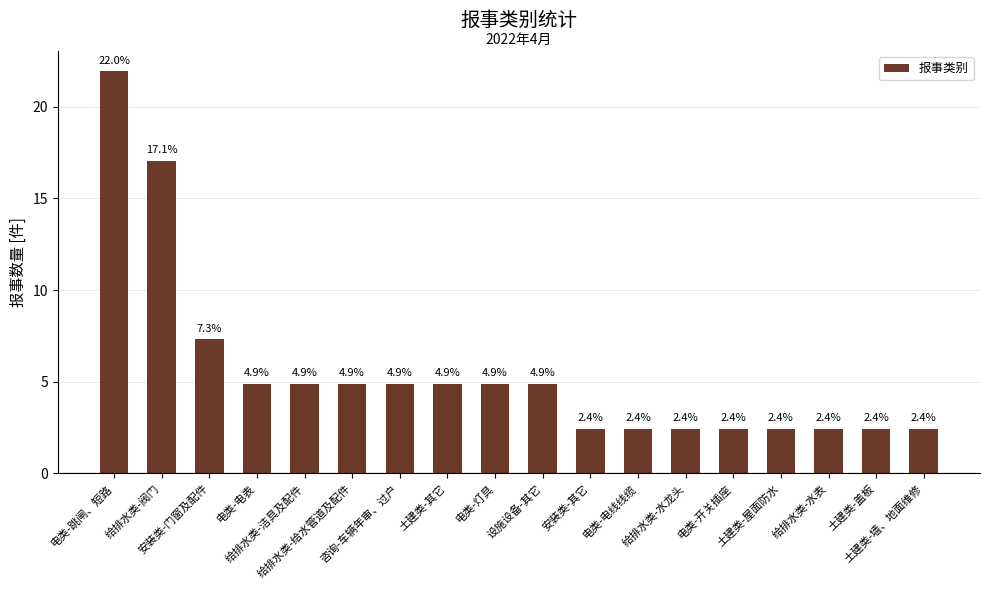

How many values are below 4?

8